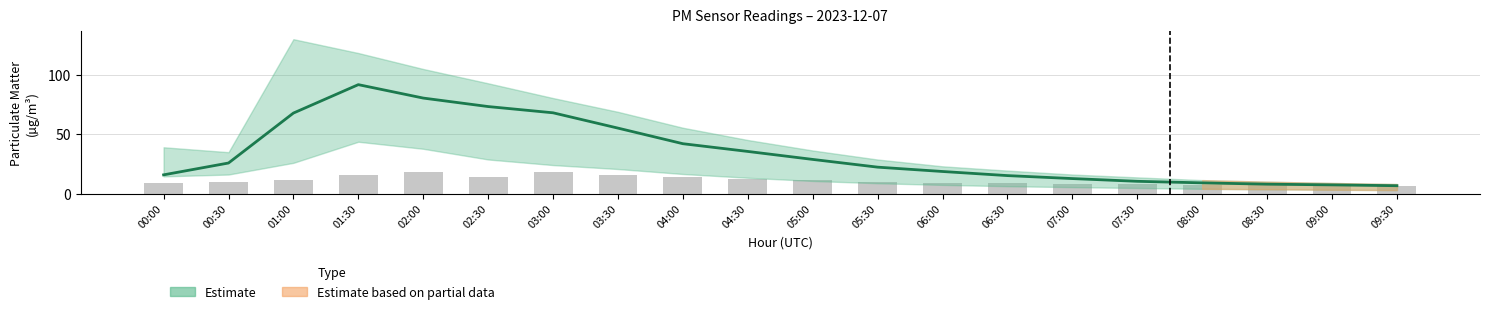

What is the approximate value of P1 at 03:30?

55.2